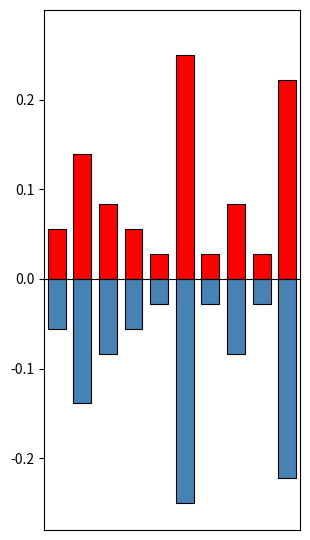

What is the highest value of the nue_posi series?

0.2